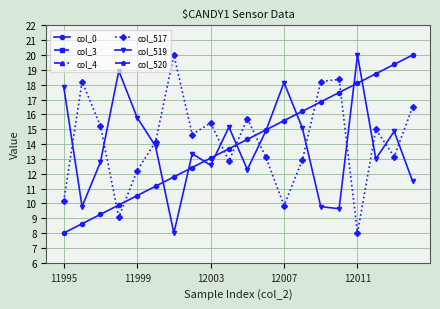

Reading left to right, what are all the values shown in this chart?

col_0: 8.0	8.6	9.3	9.9	10.5	11.2	11.8	12.4	13.1	13.7	14.3	14.9	15.6	16.2	16.8	17.5	18.1	18.7	19.4	20.0
col_3: 0.0	0.0	0.0	0.0	0.0	0.0	0.0	0.0	0.0	0.0	0.0	0.0	0.0	0.0	0.0	0.0	0.0	0.0	0.0	0.0
col_4: 0.0	0.0	0.0	0.0	0.0	0.0	0.0	0.0	0.0	0.0	0.0	0.0	0.0	0.0	0.0	0.0	0.0	0.0	0.0	0.0
col_517: 10.1	18.2	15.2	9.1	12.2	14.1	20.0	14.6	15.4	12.9	15.7	13.1	9.9	12.9	18.2	18.4	8.0	15.0	13.1	16.5
col_519: 17.9	9.8	12.8	18.9	15.8	13.9	8.0	13.4	12.6	15.1	12.3	14.9	18.1	15.1	9.8	9.6	20.0	13.0	14.9	11.5
col_520: 0.0	0.0	0.0	0.0	0.0	0.0	0.0	0.0	0.0	0.0	0.0	0.0	0.0	0.0	0.0	0.0	0.0	0.0	0.0	0.0